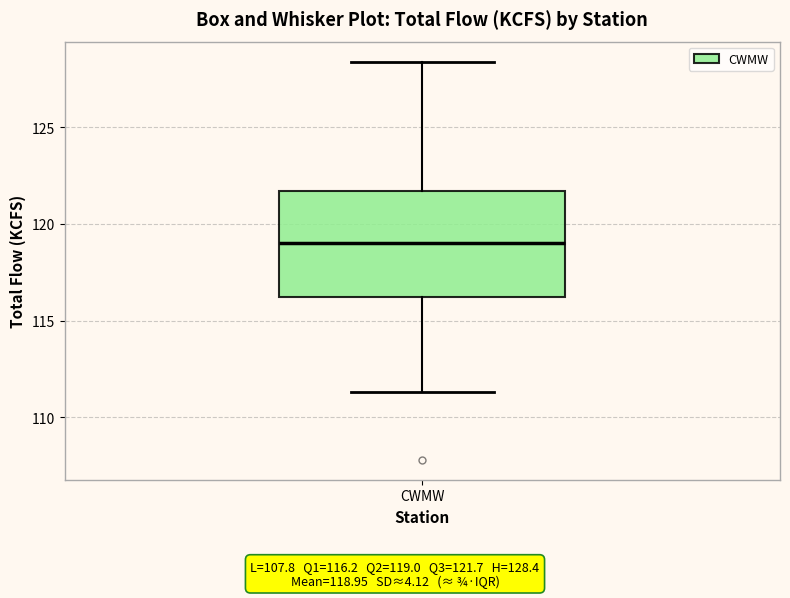

Read this box plot against the y-axis: the position of the median line, the range covered by the box, and the ends of both whiskers. The values are not printed on the chart, so give them approximately, as read against the axis.

median 119.0, box 116.0 to 121.5, whiskers 111.5 to 128.5